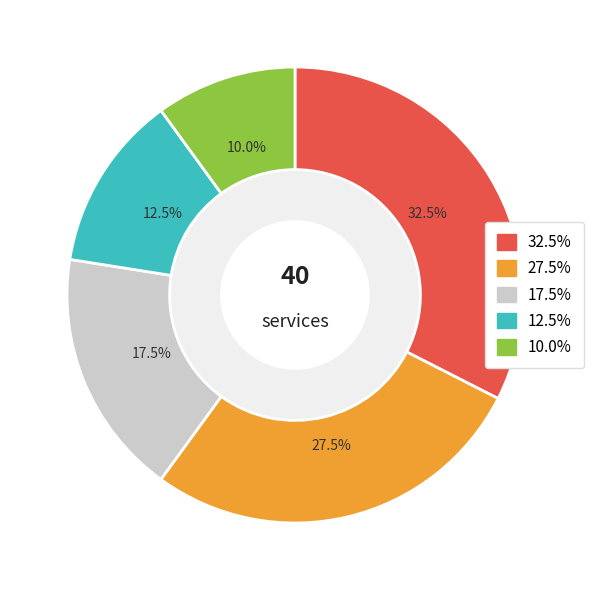

Is there any slice that represents more than half of the pie?

No